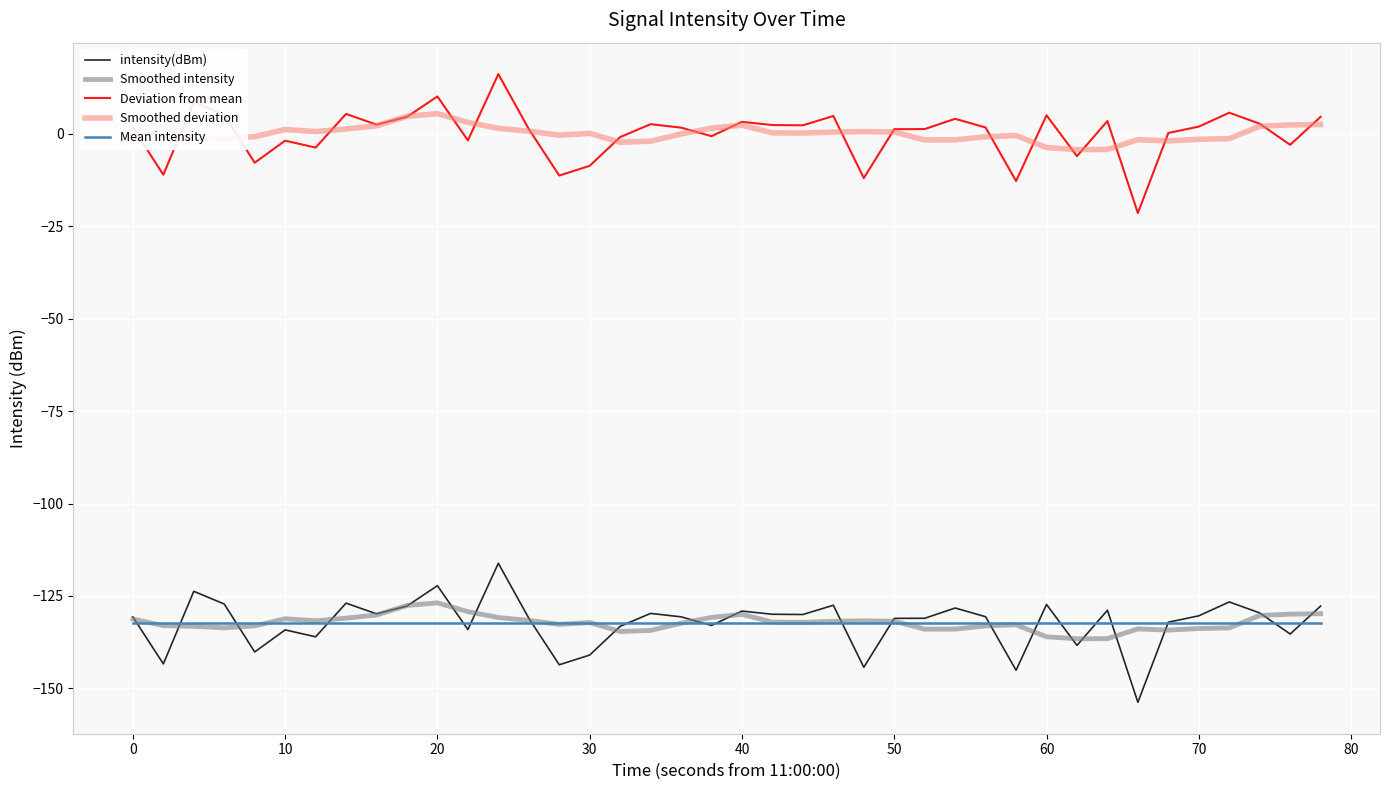

What is the minimum value shown in the chart?

-153.8